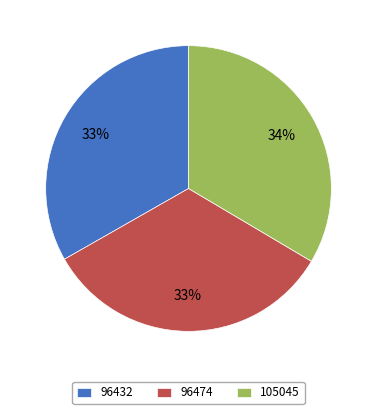

Count the number of slices in the pie.

3